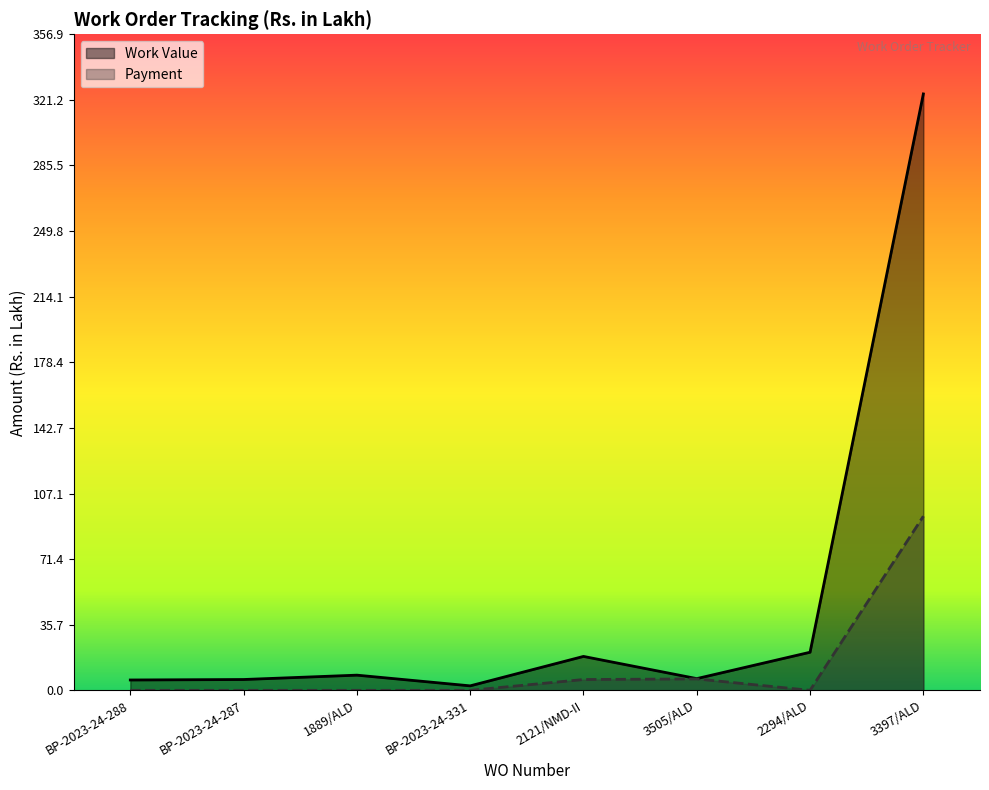

Reading left to right, extract all data points from this chart.

Work Value: BP-2023-24-288=5.6	BP-2023-24-287=5.9	1889/ALD=8.3	BP-2023-24-331=2.4	2121/NMD-II=18.4	3505/ALD=6.4	2294/ALD=20.7	3397/ALD=324.4
Payment: BP-2023-24-288=0.0	BP-2023-24-287=0.0	1889/ALD=0.0	BP-2023-24-331=0.0	2121/NMD-II=5.9	3505/ALD=6.2	2294/ALD=0.0	3397/ALD=94.7